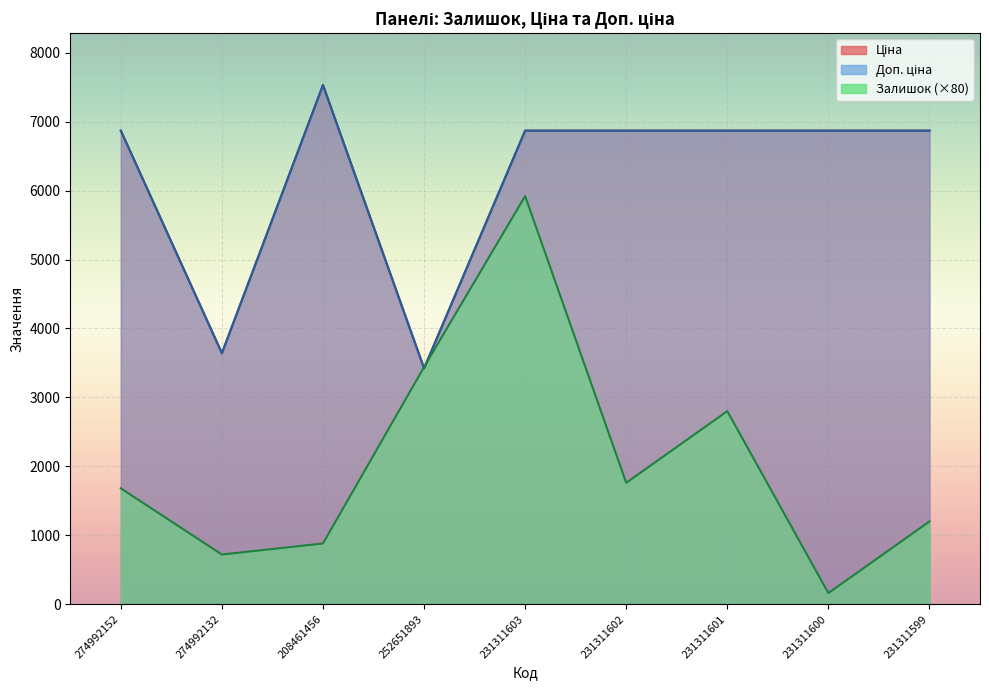

Count the number of data series in this chart.

3